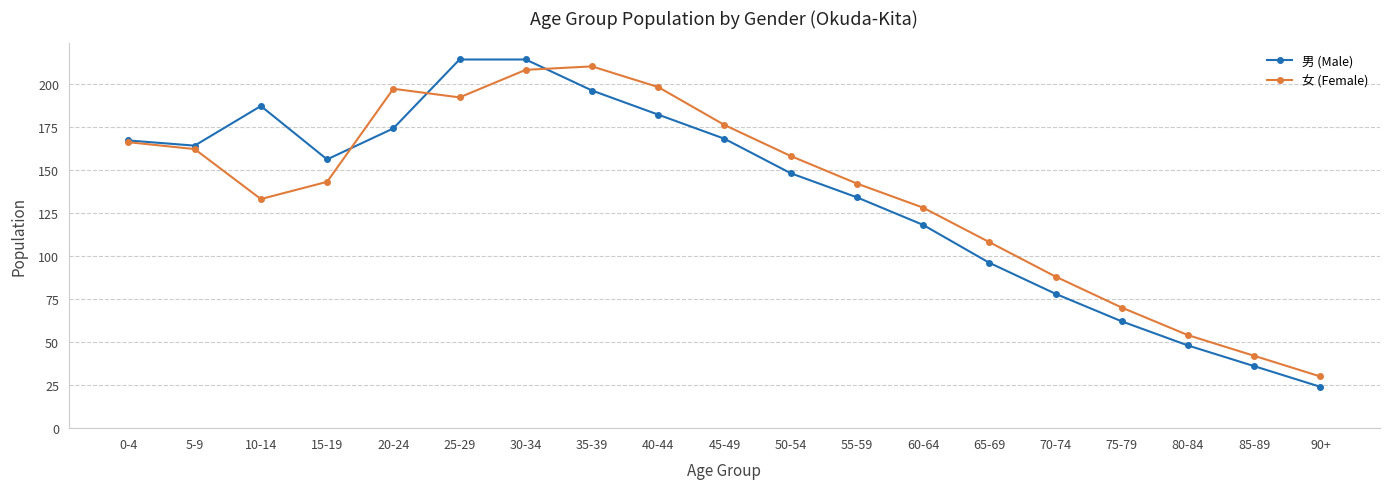

Where does the 男 (Male) series first go above 156?

0-4